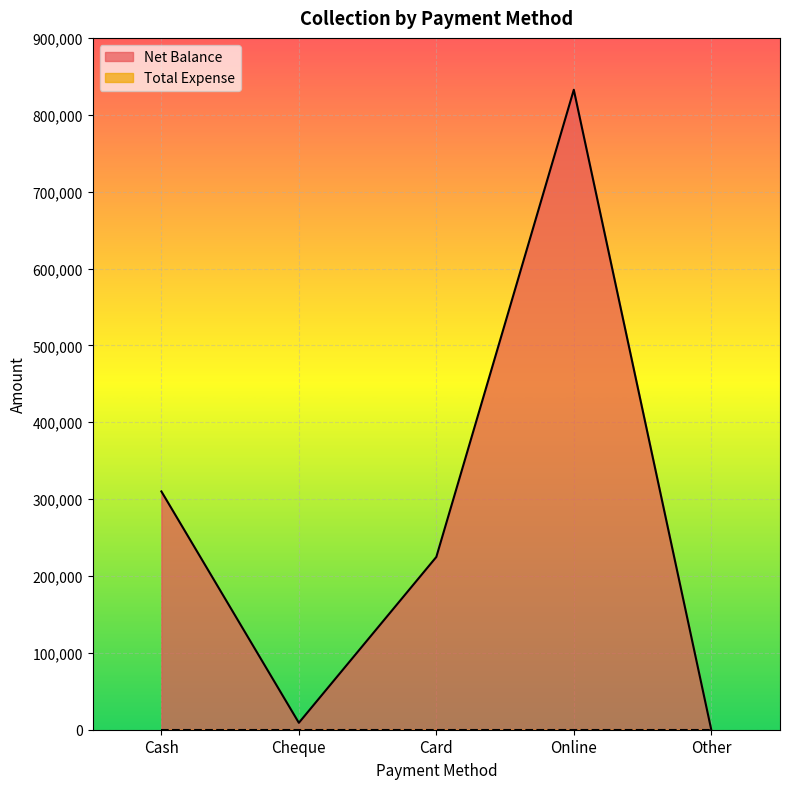

Which has a higher value, Card or Other?

Card